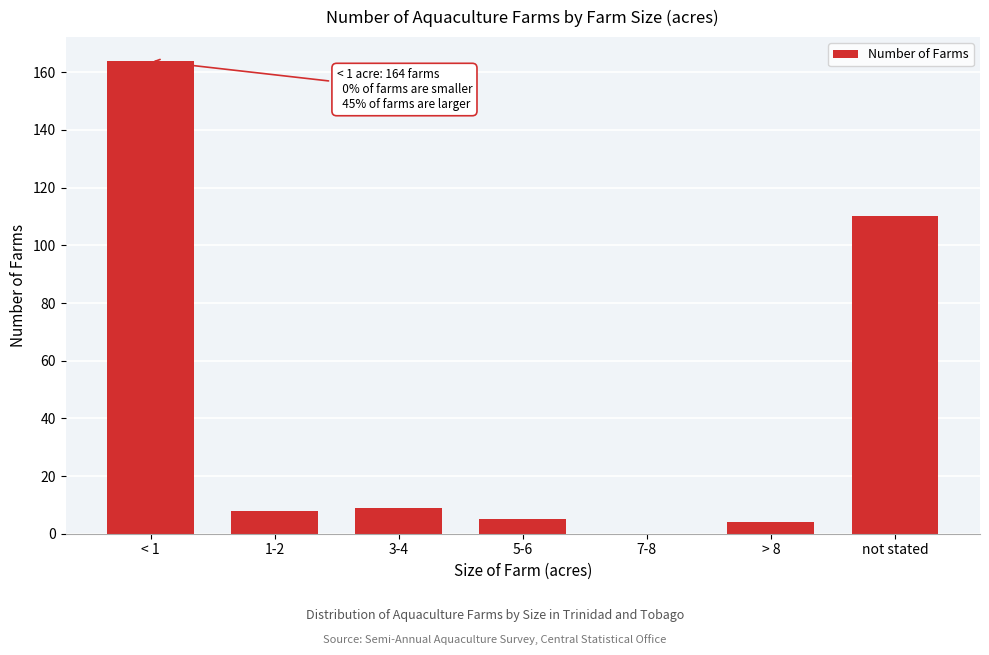

Reading left to right, transcribe all the data shown in this chart.

< 1=164	1-2=8	3-4=9	5-6=5	7-8=0	> 8=4	not stated=110